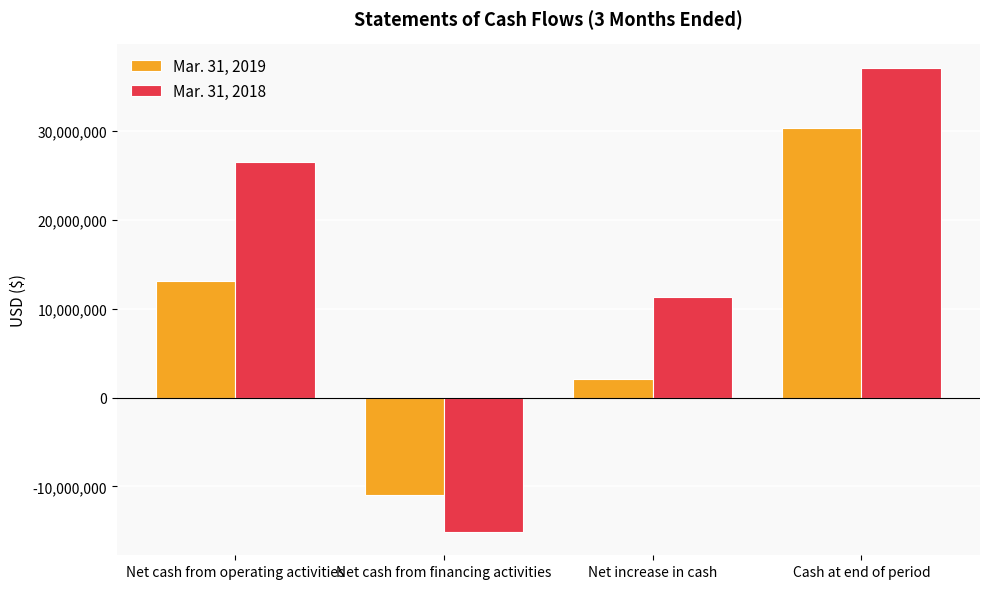

Reading left to right, extract all data points from this chart.

Mar. 31, 2019: 13108613	-10974638	2133975	30301729
Mar. 31, 2018: 26475709	-15131499	11344210	37139840